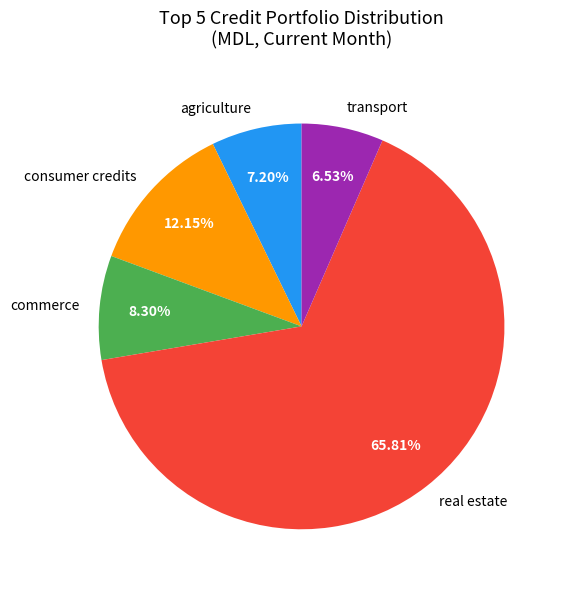

What is the smallest slice in the pie chart?

transport